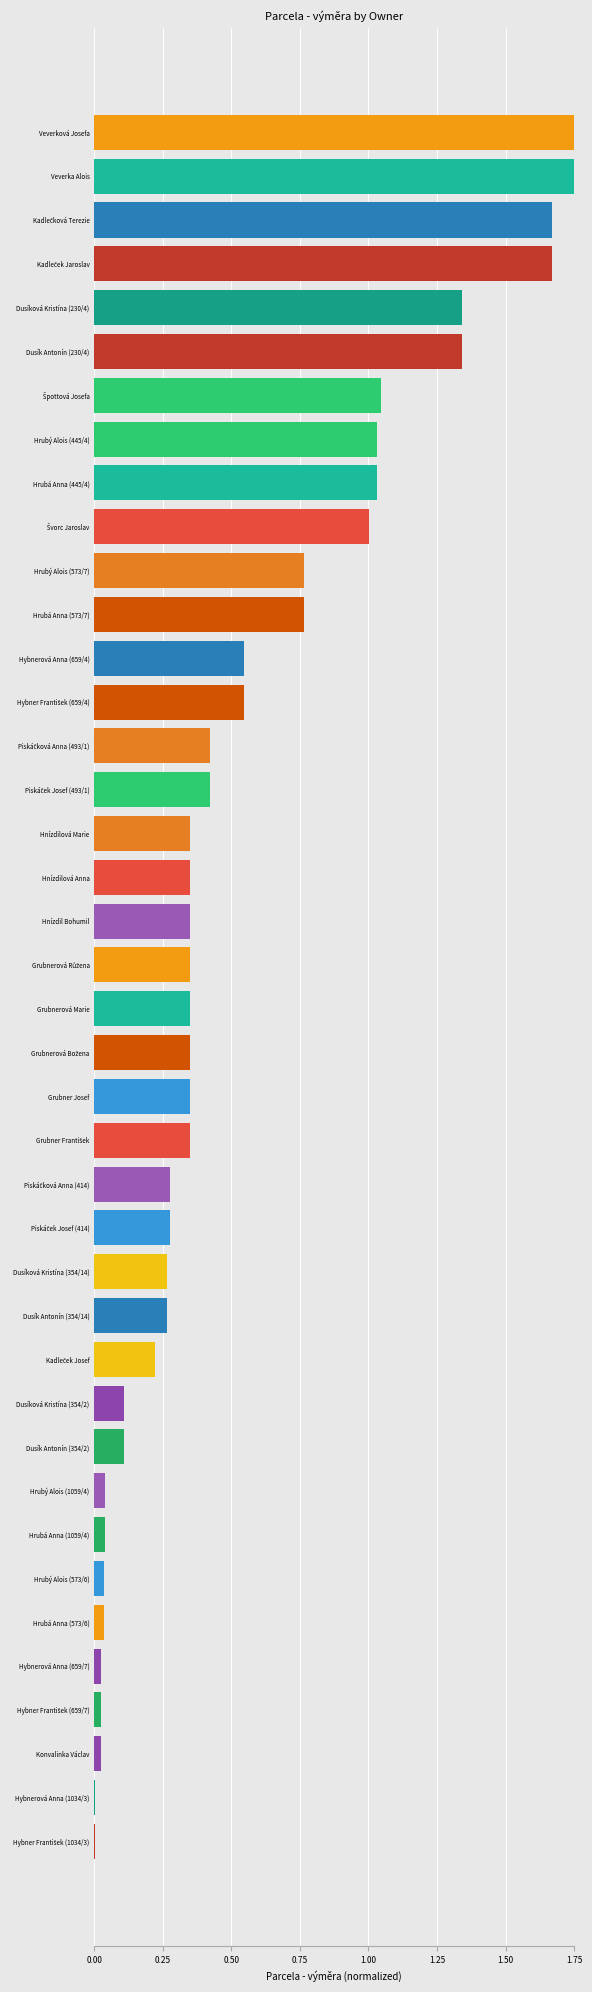

What is the sum of the values at Grubner Josef and Hnízdilová Marie?

0.7